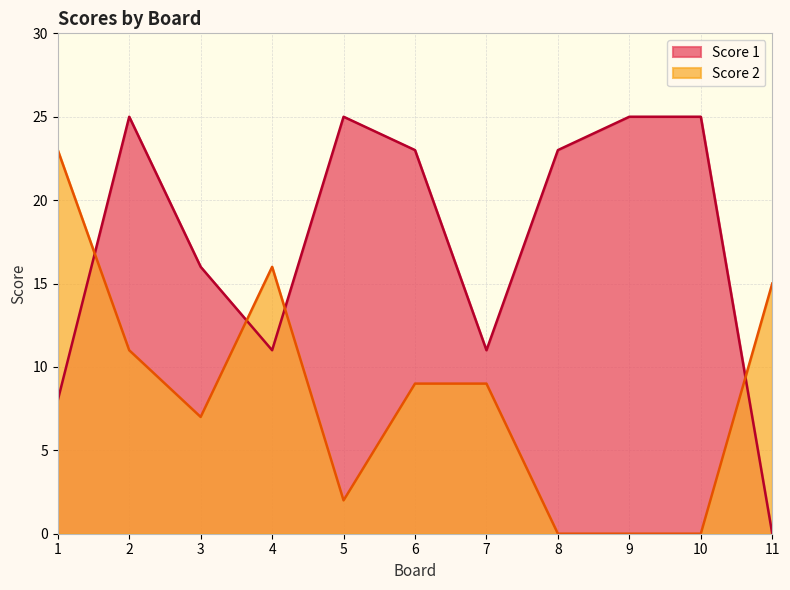

Which series ends up on top after the final intersection of Score 2 and Score 1?

Score 2